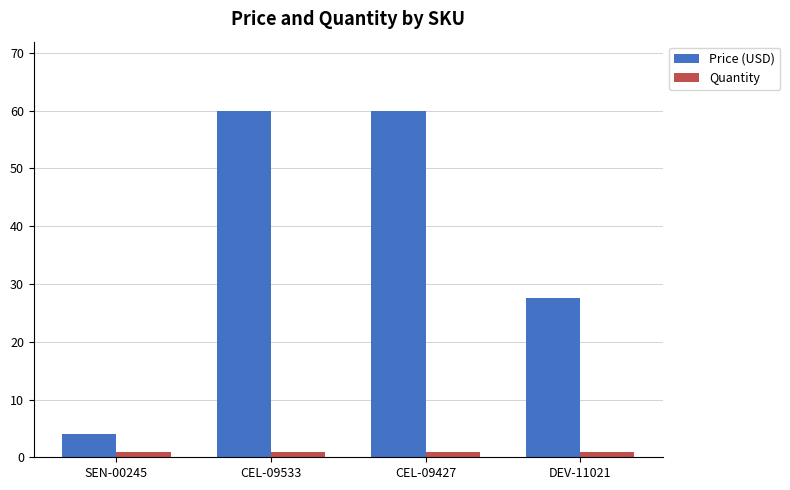

Which series has the largest range (max minus min)?

Price (USD)